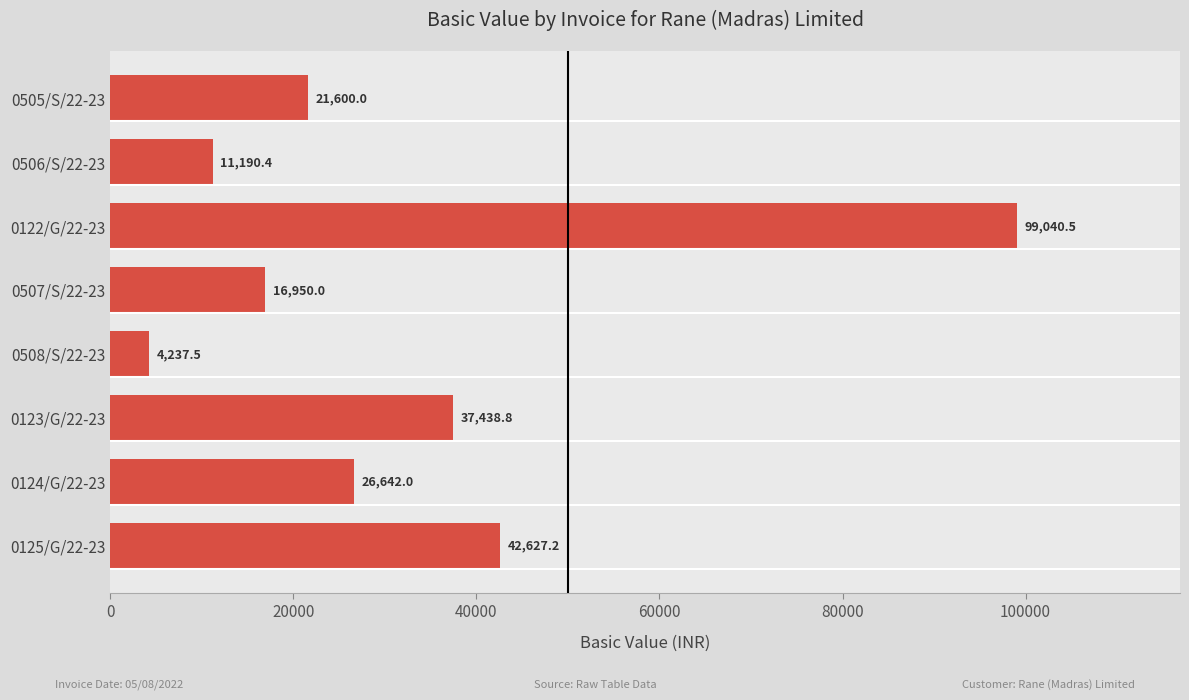

Are the bars grouped side by side (vs. stacked)?

No